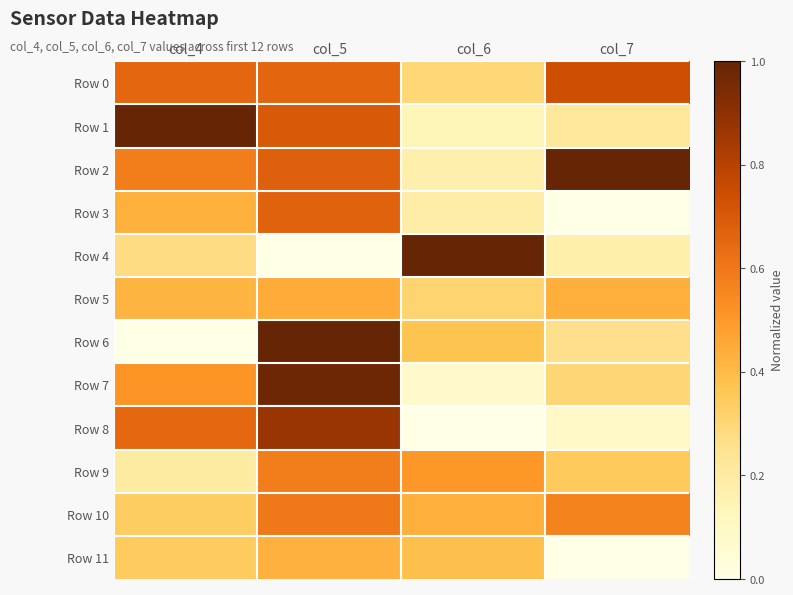

Which series has the largest range (max minus min)?

Row 4